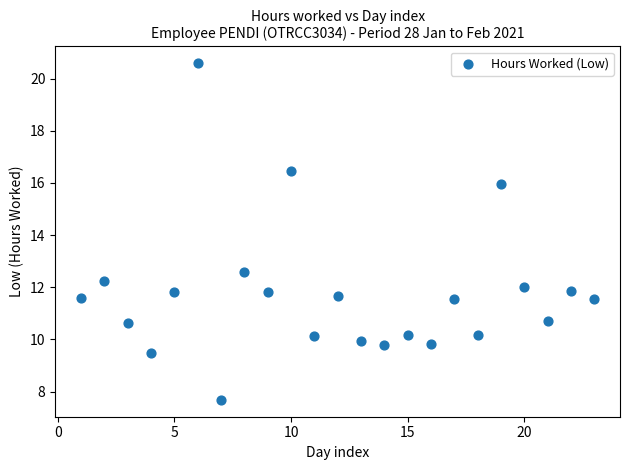

What Y value in the scatter plot is closest to 14?

12.6